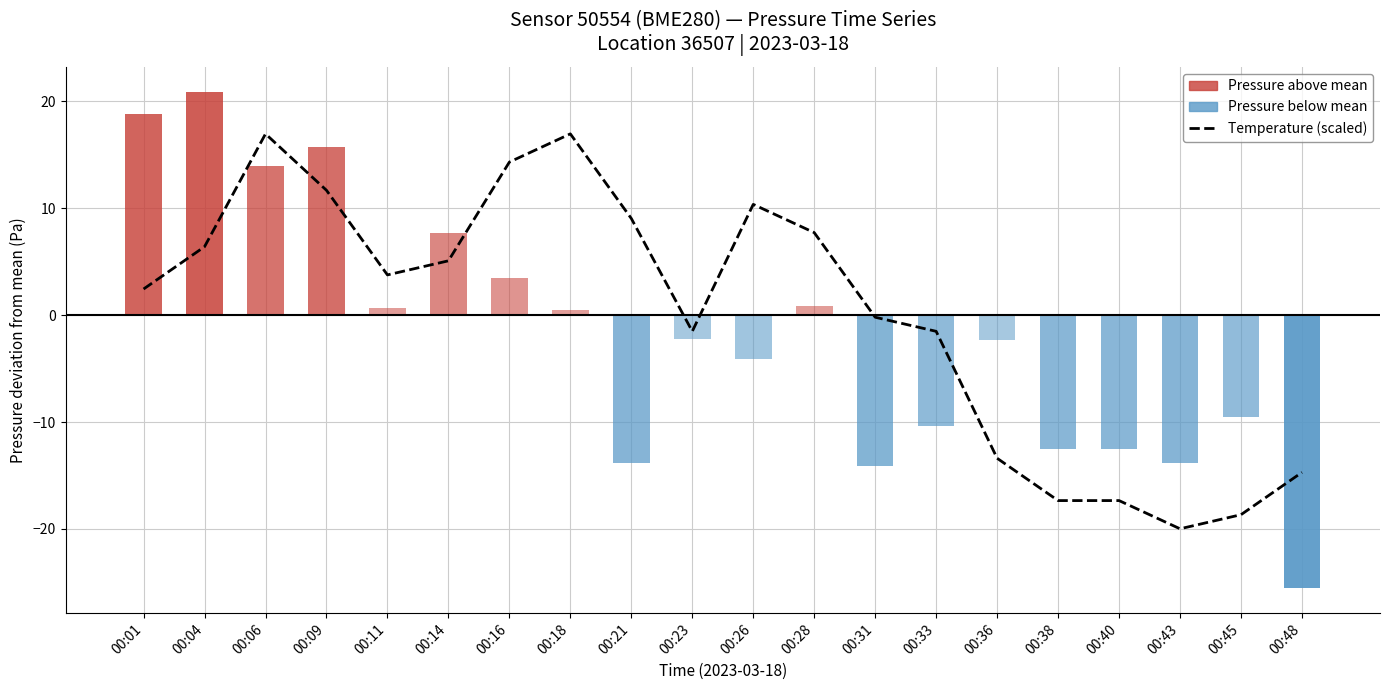

What value does the data have at 00:04?

6.4